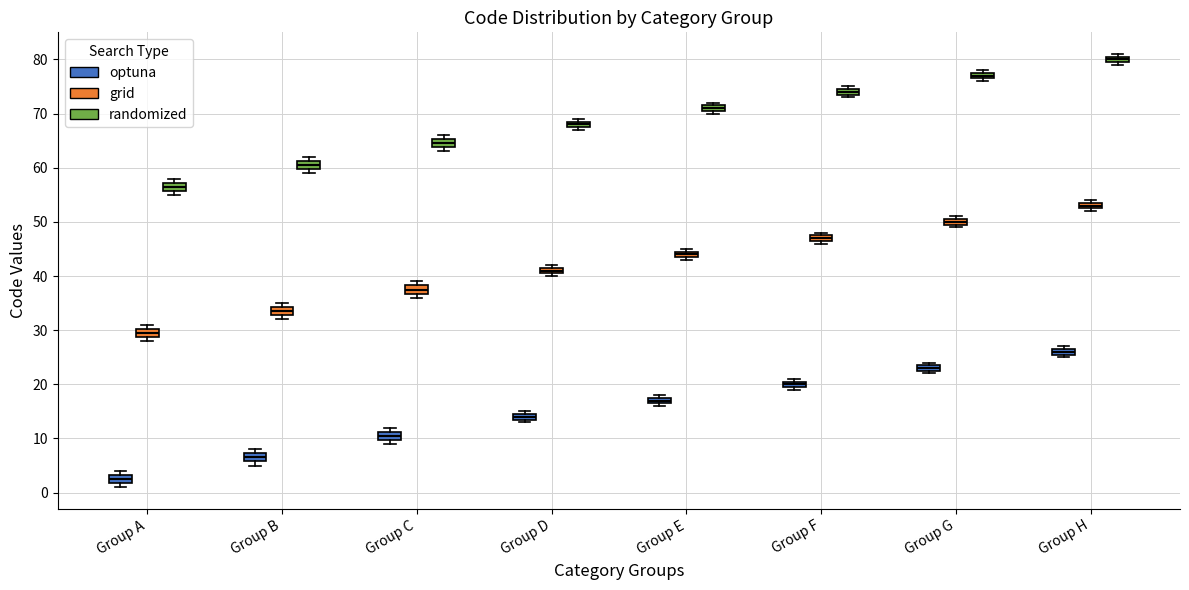

Which box's median line is the highest?

Group H (randomized)